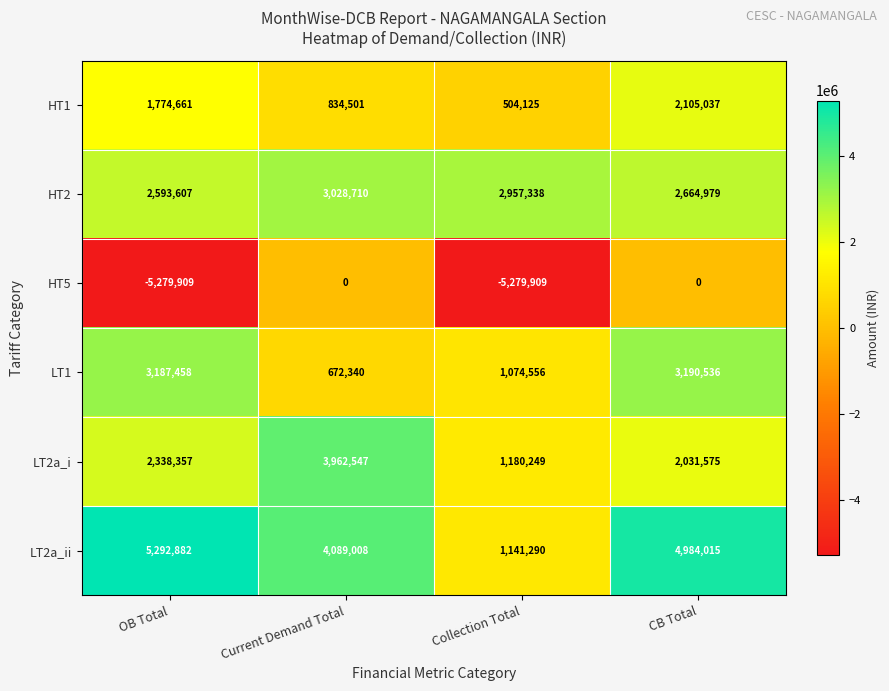

Which series has the widest spread of values?

HT5